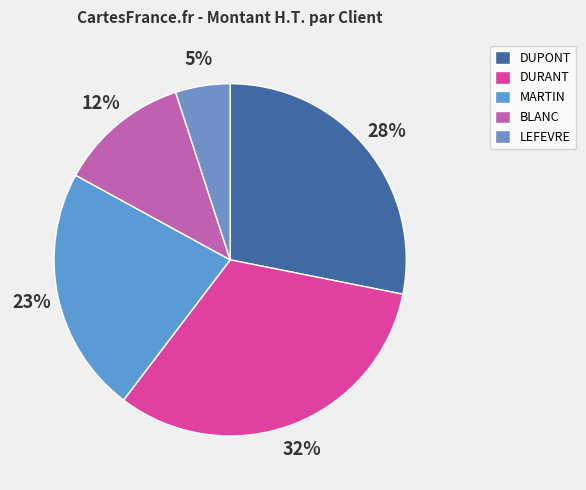

How many segments does this pie chart have?

5